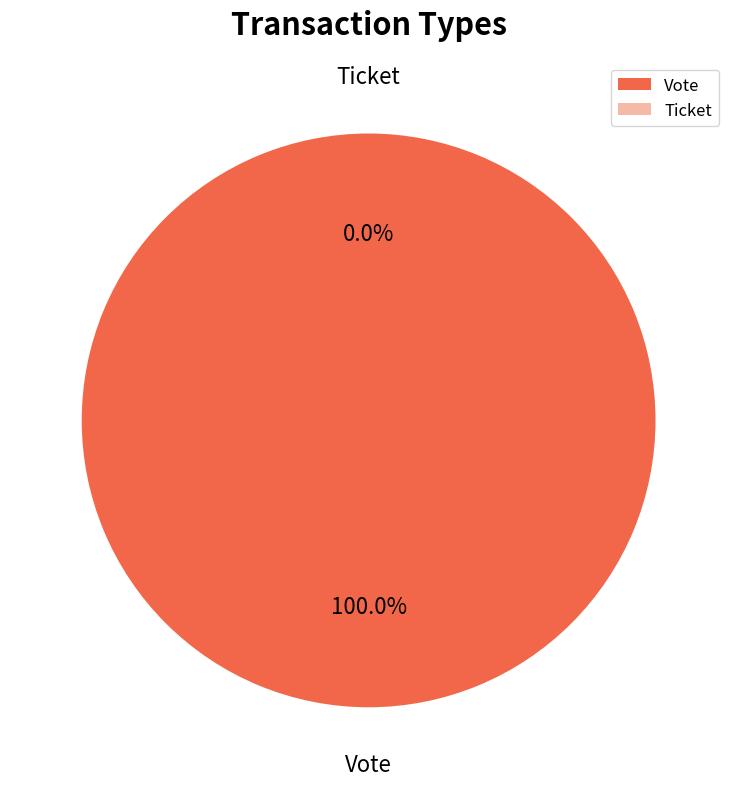

Is it true that Vote is 100% of the pie?

True